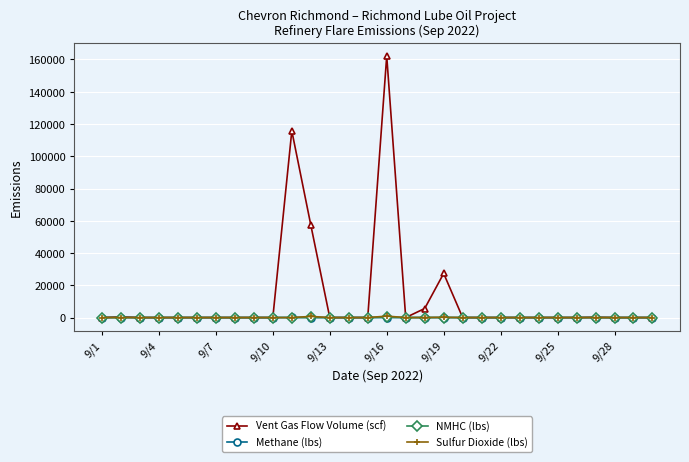

Does the chart display data point markers on the line(s)?

Yes